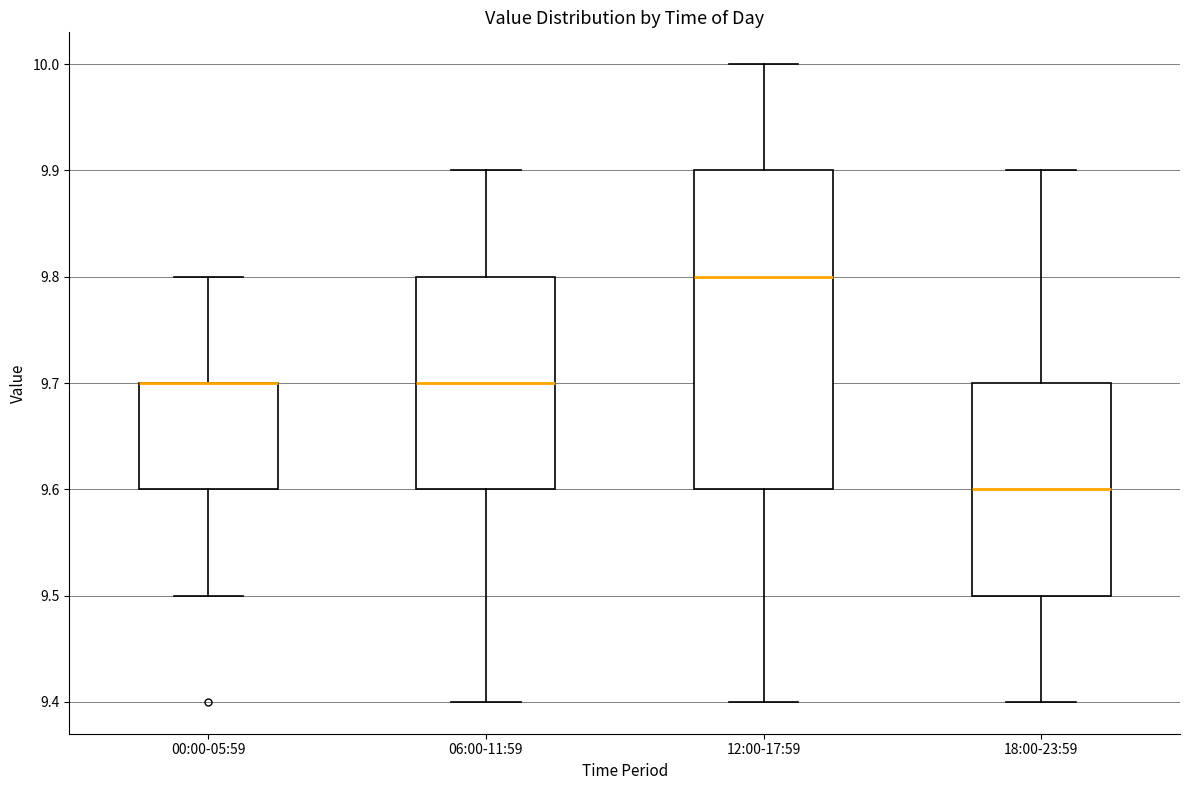

Where does the upper whisker of the box for 18:00-23:59 end on the y-axis? The values are not printed on the chart, so give them approximately, as read against the axis.

9.9